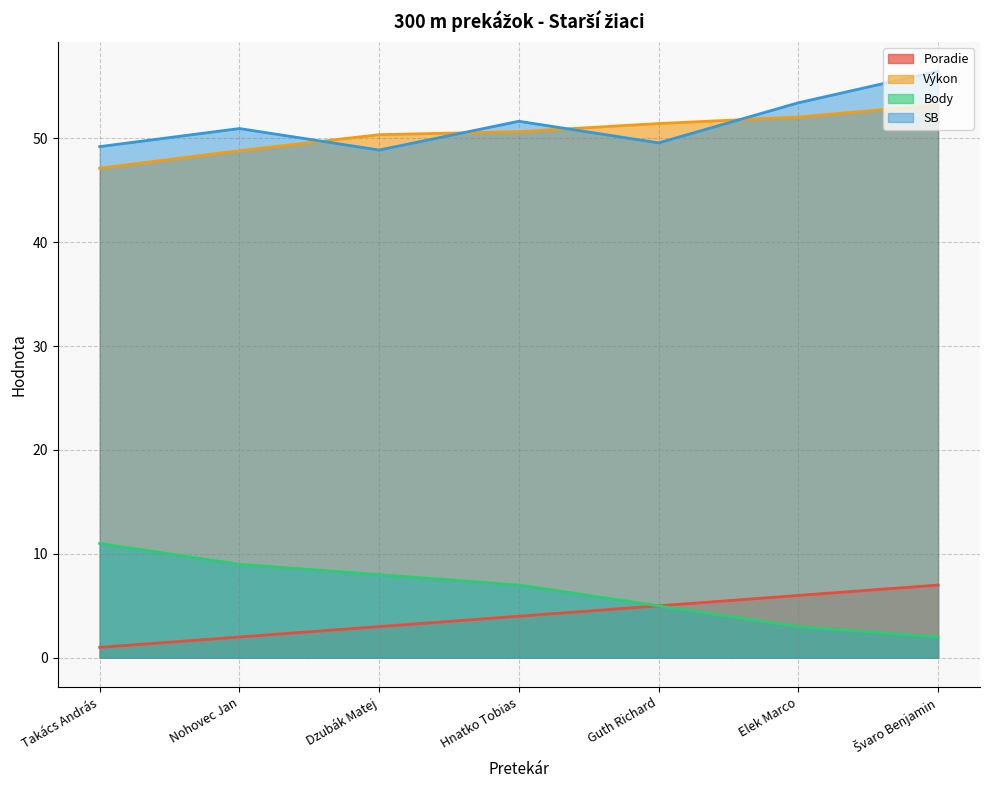

The Body series shows 4.8 at Elek Marco. True or false?

False